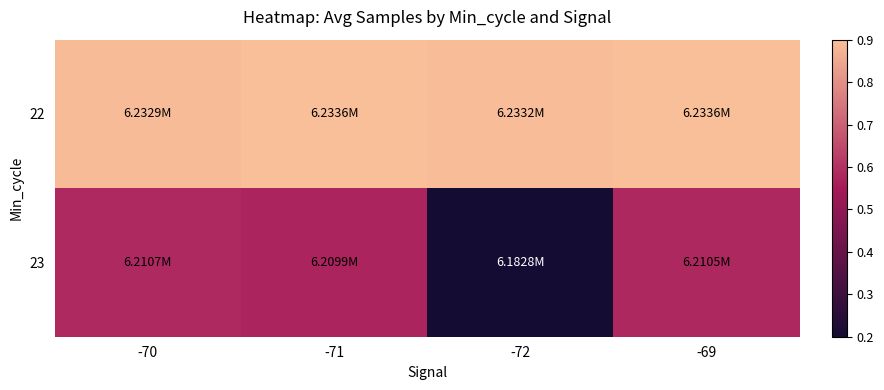

Between -70 and -71, which series saw the biggest shift?

23